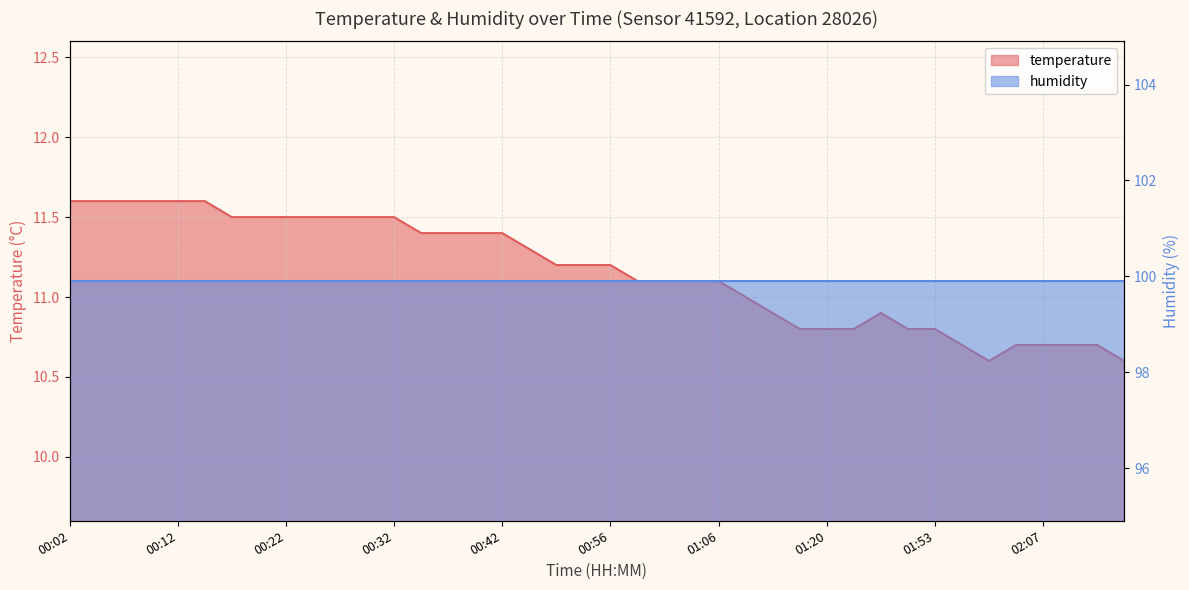

Reading left to right, extract all data points from this chart.

00:02=11.6	00:04=11.6	00:07=11.6	00:09=11.6	00:12=11.6	00:14=11.6	00:17=11.5	00:19=11.5	00:22=11.5	00:24=11.5	00:27=11.5	00:30=11.5	00:32=11.5	00:35=11.4	00:37=11.4	00:40=11.4	00:42=11.4	00:47=11.3	00:50=11.2	00:53=11.2	00:56=11.2	00:58=11.1	01:01=11.1	01:04=11.1	01:06=11.1	01:09=11.0	01:15=10.9	01:17=10.8	01:20=10.8	01:38=10.8	01:44=10.9	01:50=10.8	01:53=10.8	01:59=10.7	02:01=10.6	02:04=10.7	02:07=10.7	02:09=10.7	02:12=10.7	02:15=10.6